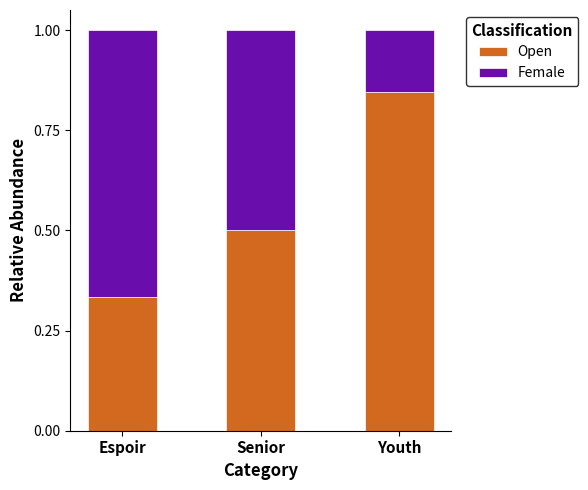

What is the difference between the maximum and minimum values in the Open series?

0.5